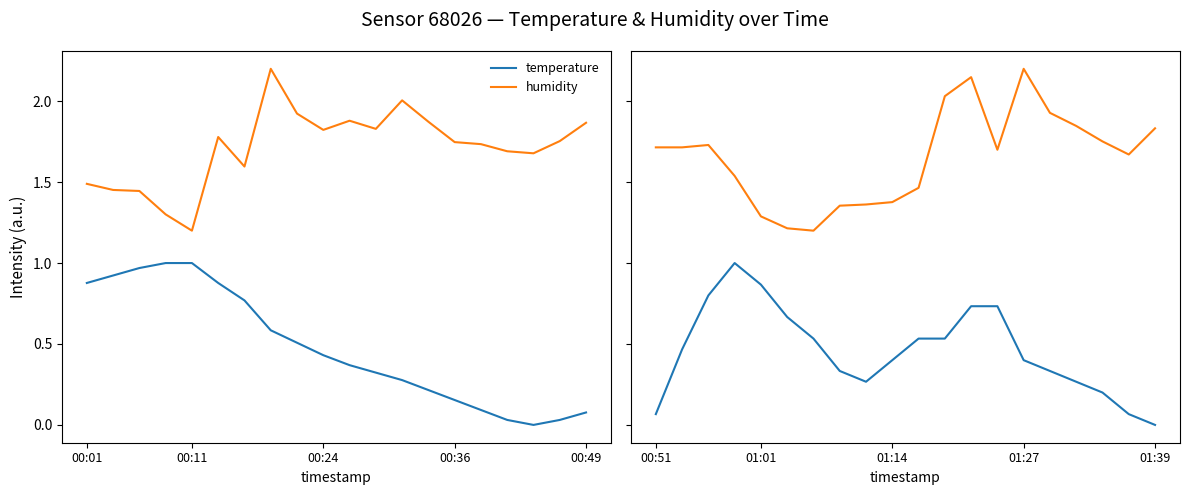

How many lines are shown in the chart?

2